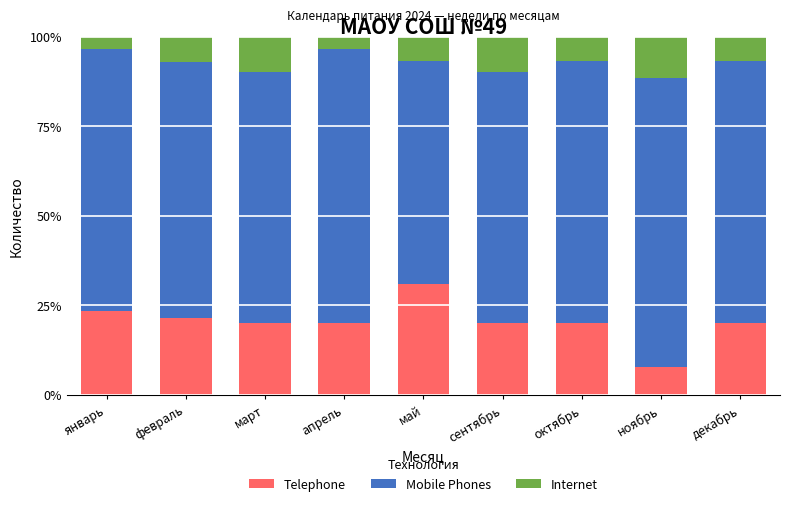

What value does the Telephone series have at декабрь?

20.0